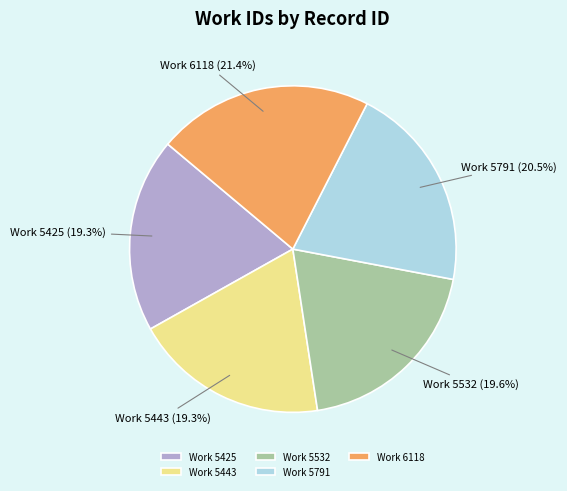

Approximately how many times larger is the value at Work 5532 (19.6%) compared to Work 5443 (19.3%)?

1.0